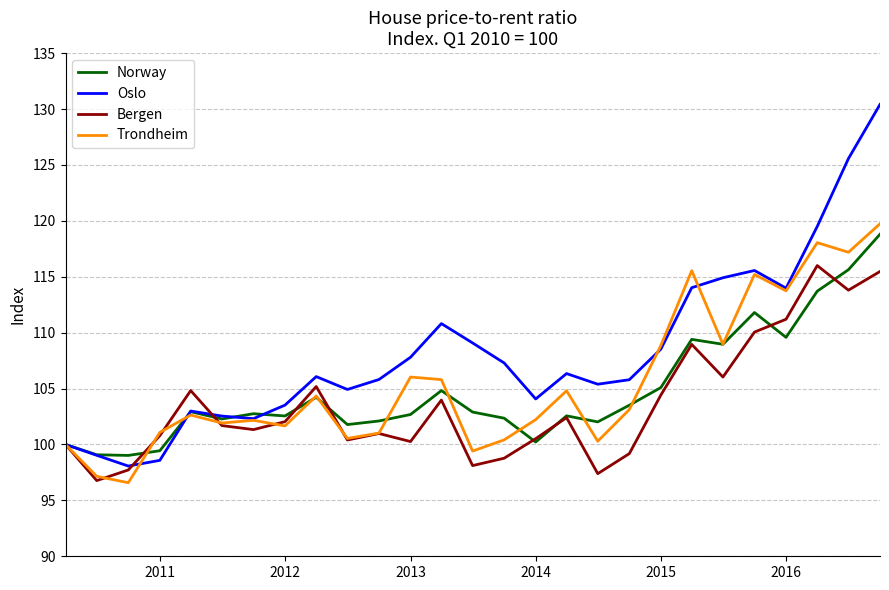

Which series has the largest total across all categories?

Oslo